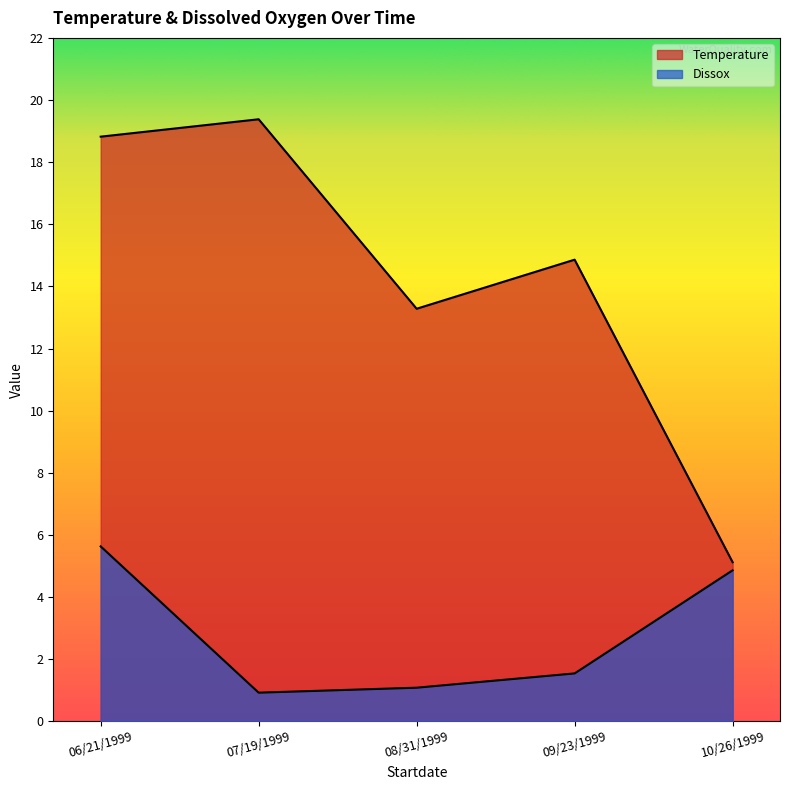

Between 06/21/1999 and 07/19/1999, which is larger?

07/19/1999